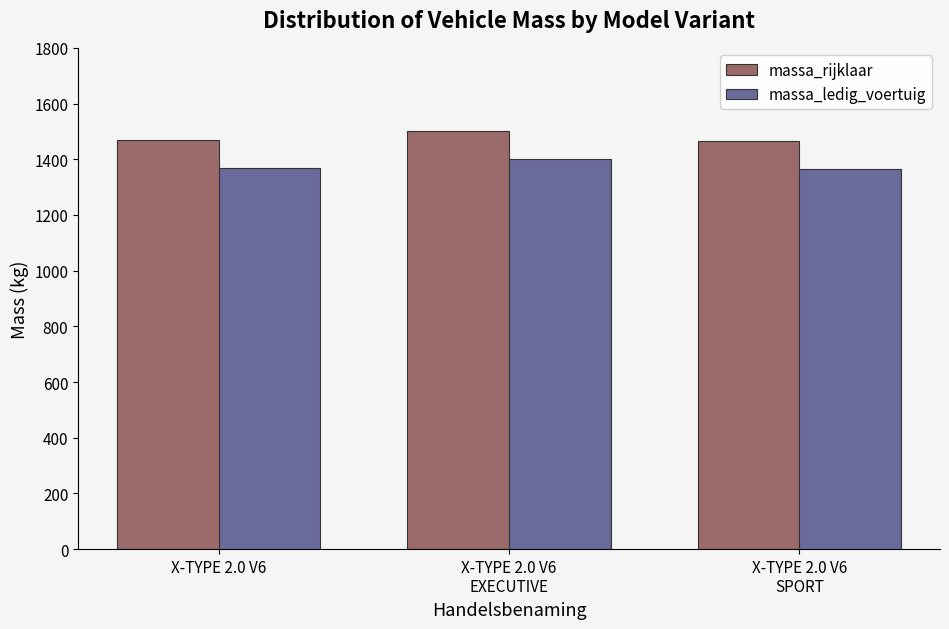

How many bars are there in each group?

2